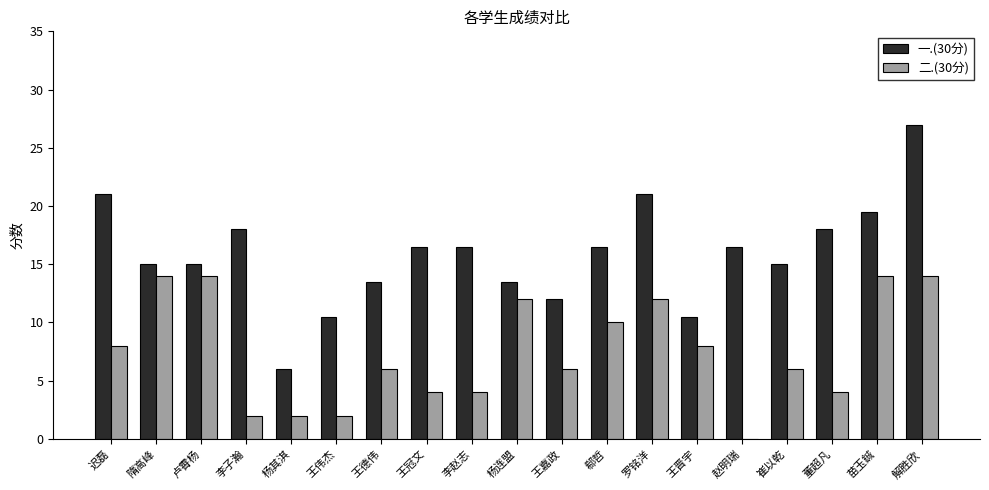

Reading right to left, list all the values displayed in this chart.

一.(30分): 解胜欣=27.0	苗玉鋮=19.5	董超凡=18.0	崔以乾=15.0	赵明瑞=16.5	王晋宇=10.5	罗铭洋=21.0	郗哲=16.5	王嘉政=12.0	杨连盟=13.5	李赵志=16.5	王冠文=16.5	王德伟=13.5	王伟杰=10.5	杨其淇=6.0	李子瀚=18.0	卢霄杨=15.0	隋高峰=15.0	迟磊=21.0
二.(30分): 解胜欣=14.0	苗玉鋮=14.0	董超凡=4.0	崔以乾=6.0	赵明瑞=0.0	王晋宇=8.0	罗铭洋=12.0	郗哲=10.0	王嘉政=6.0	杨连盟=12.0	李赵志=4.0	王冠文=4.0	王德伟=6.0	王伟杰=2.0	杨其淇=2.0	李子瀚=2.0	卢霄杨=14.0	隋高峰=14.0	迟磊=8.0